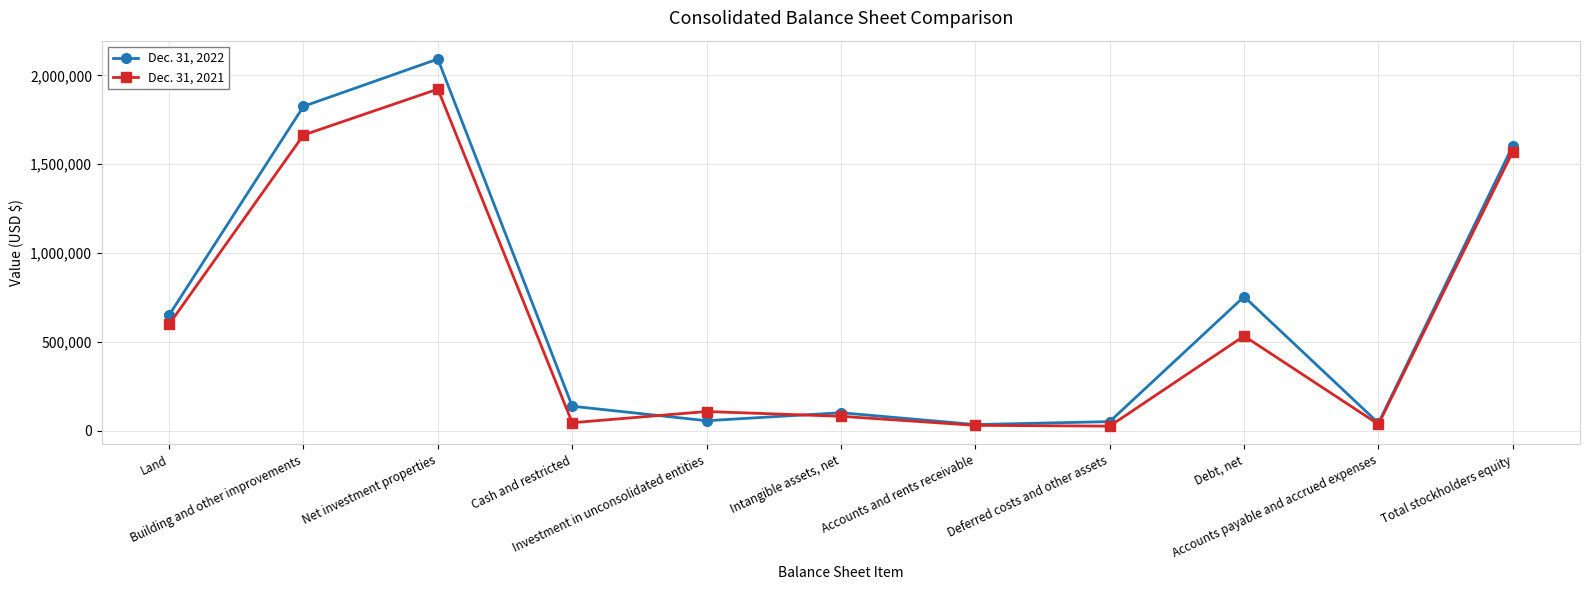

What is the total value across all series at Intangible assets, net?

182193